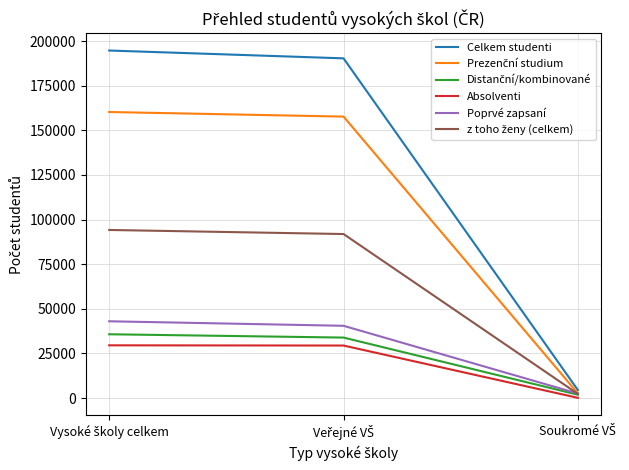

Which series has the largest total across all categories?

Celkem studenti